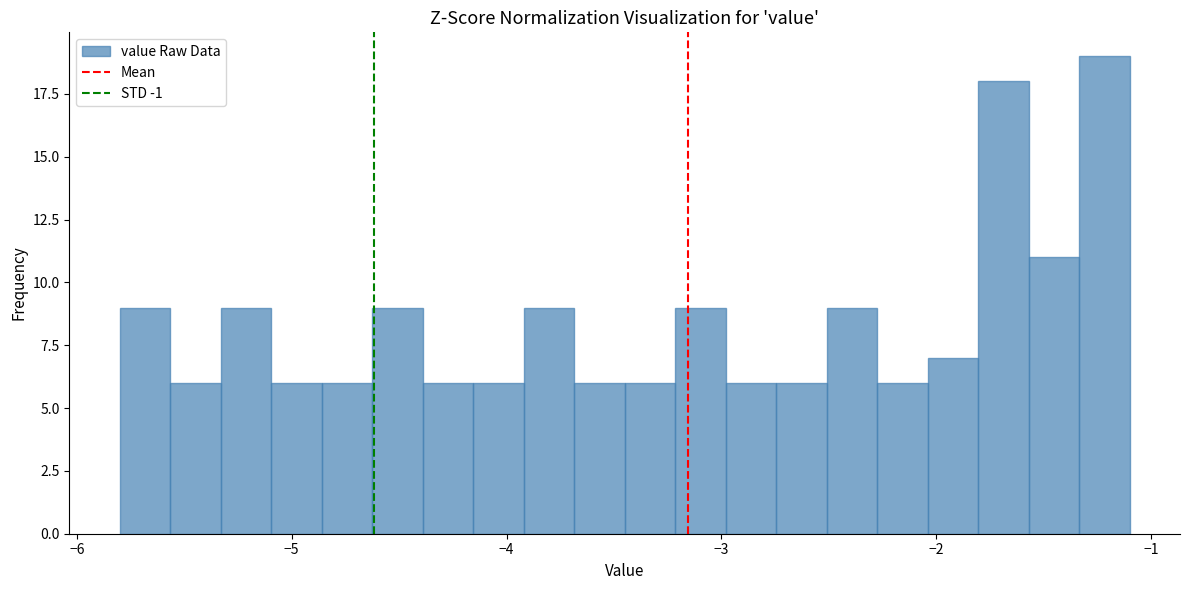

Read against the x-axis, roughly where is the centre of the tallest bar?

-1.2